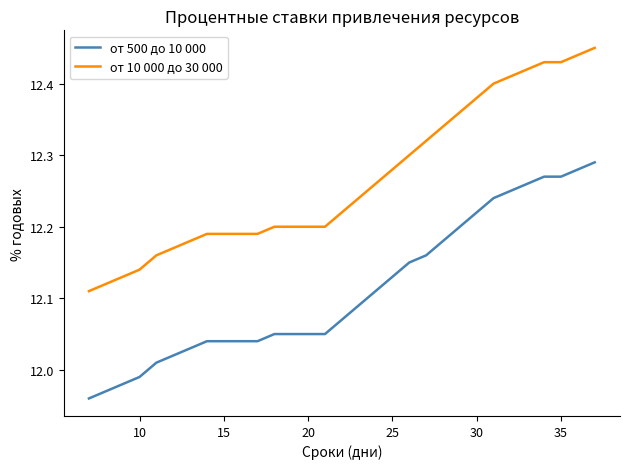

Is this an area chart (filled region under the line)?

No